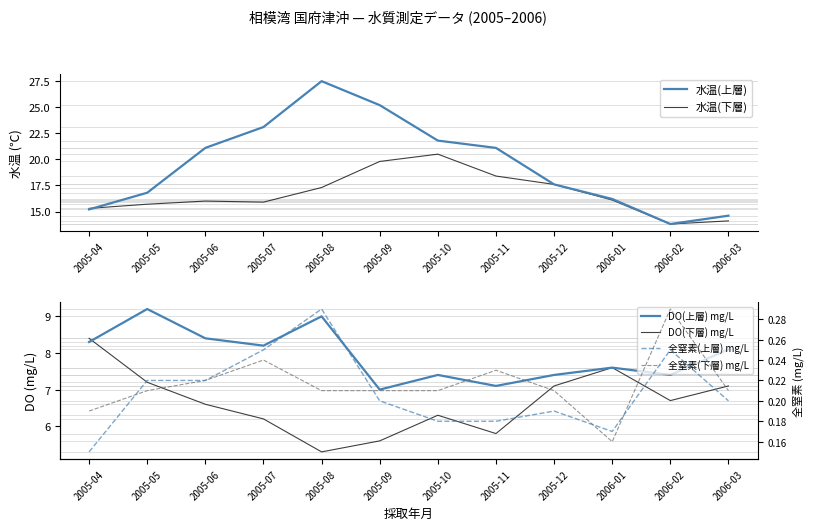

At which category does the chart reach its peak across all series?

2005-08